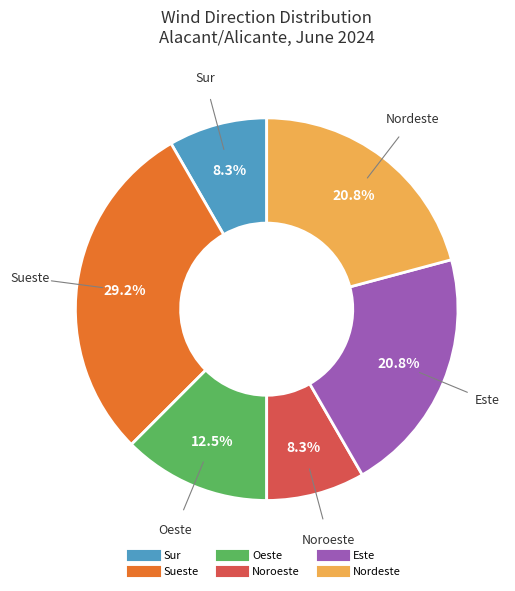

Is there any slice that represents more than half of the pie?

No